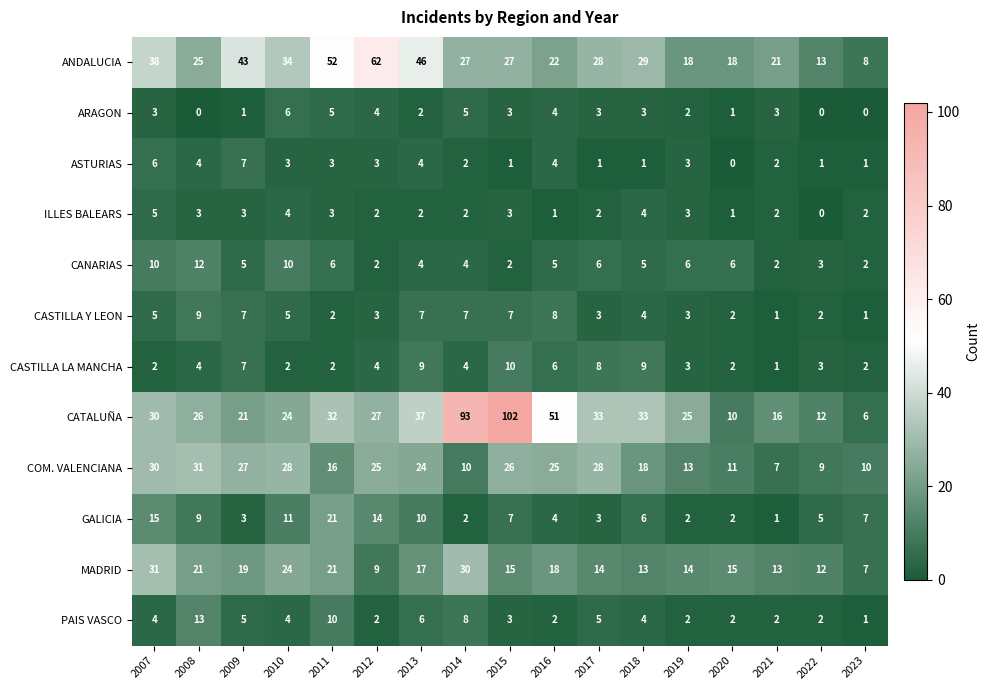

What is the maximum value shown in the chart?

102